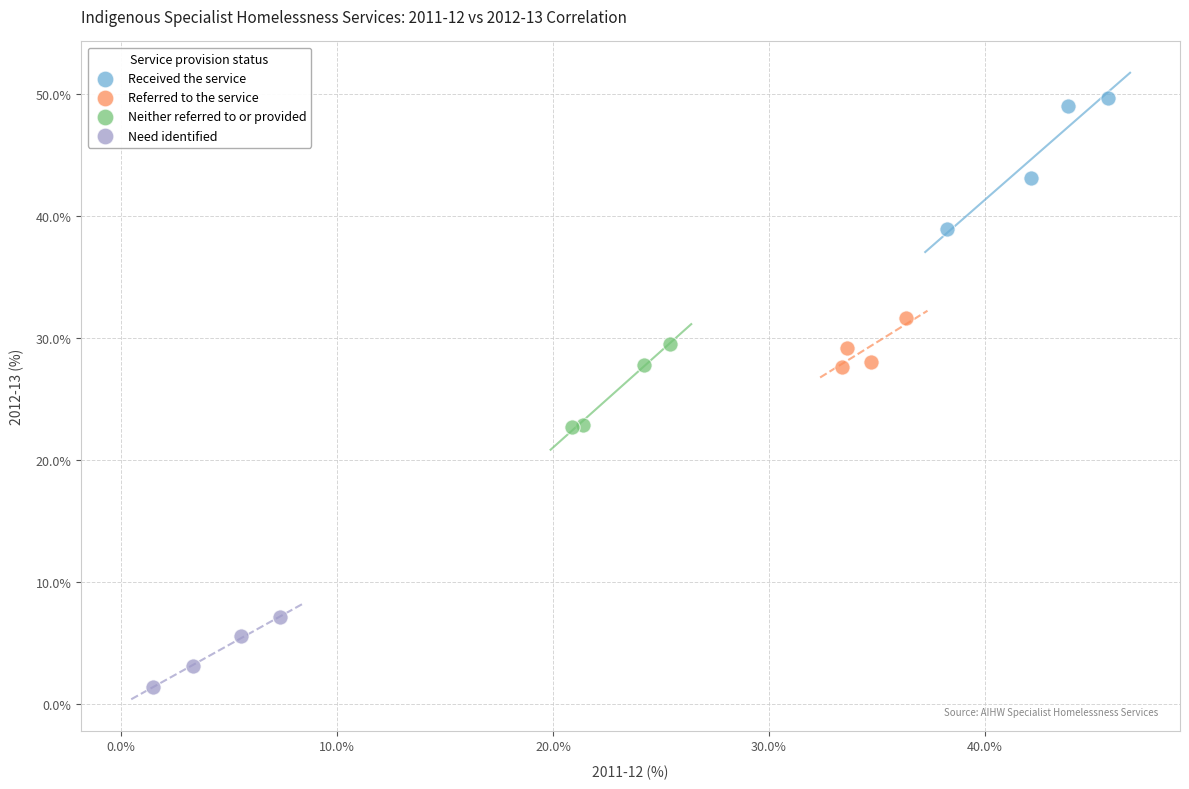

Which series has the largest Y range (max minus min)?

Received the service